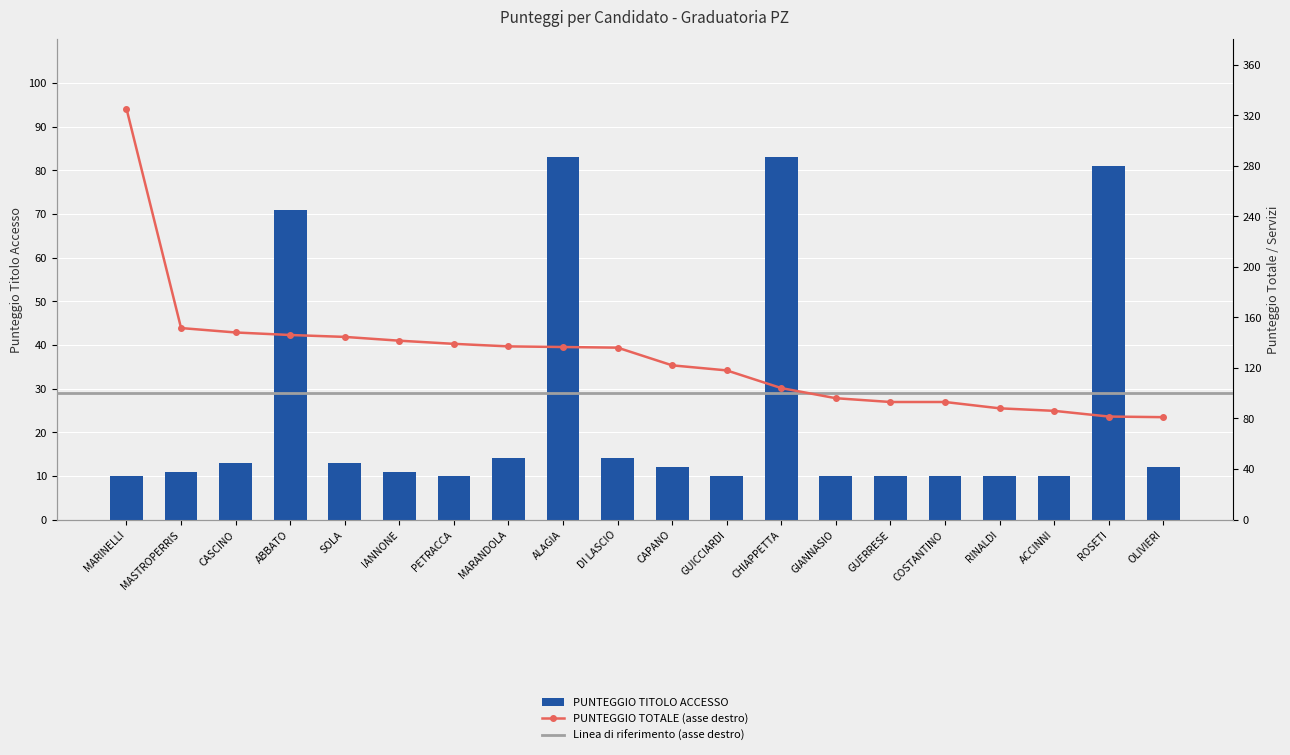

What is the label of the 20th bar from the left?

OLIVIERI